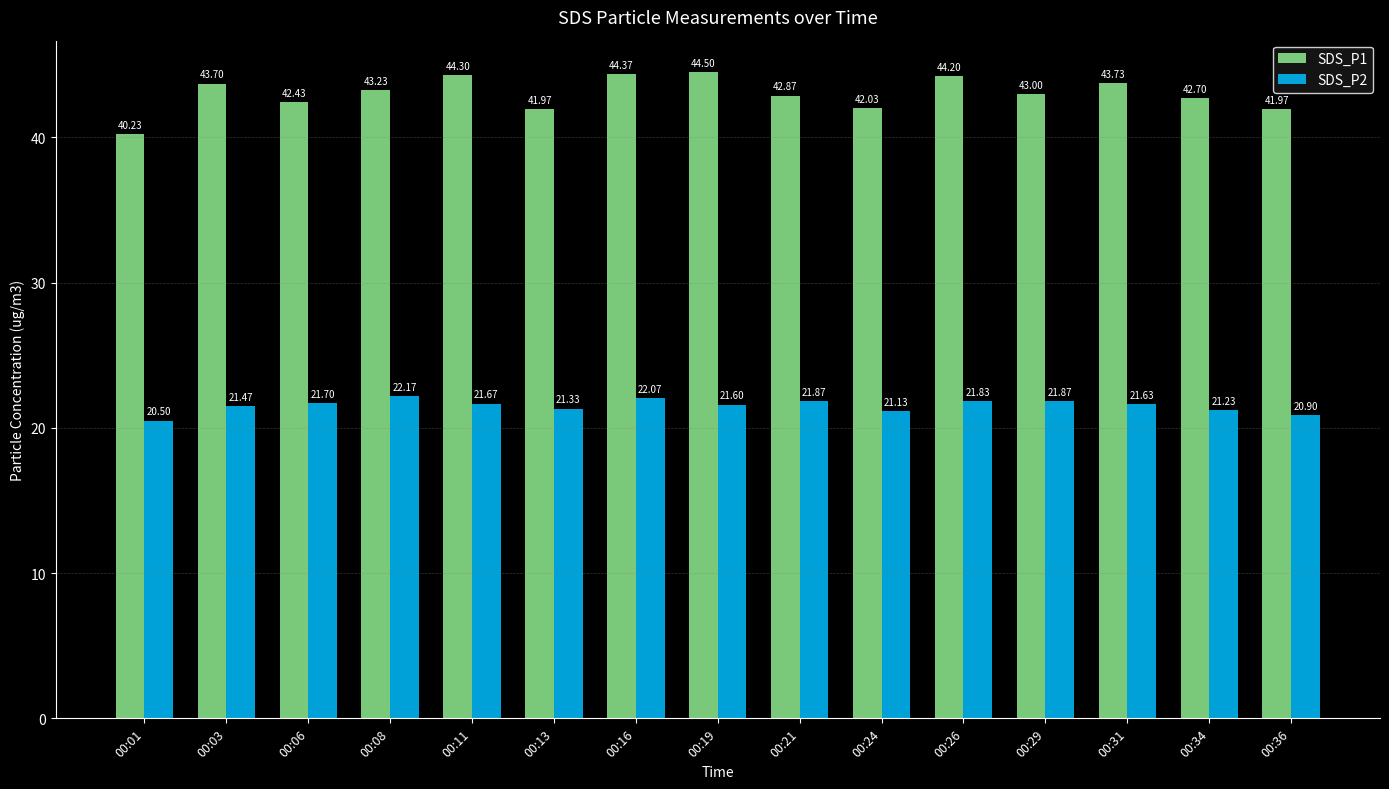

What is the spread (max minus min) of values at 00:13?

20.6